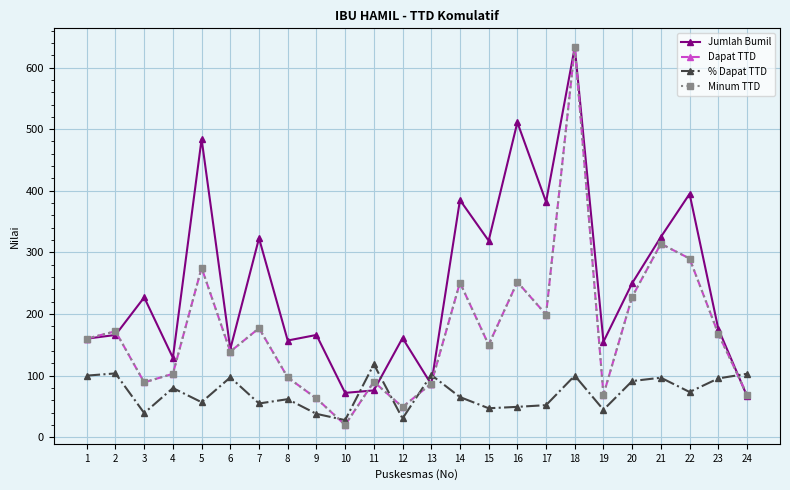

The Jumlah Bumil series shows 511.0 at 16. True or false?

True